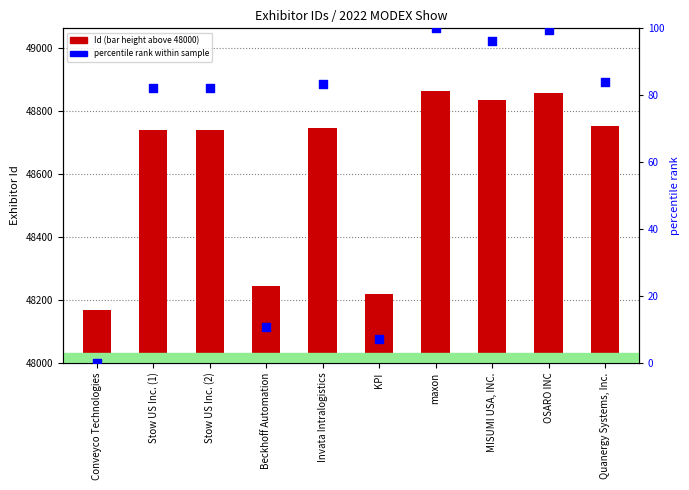

Which series reaches the minimum Y coordinate?

percentile rank within sample